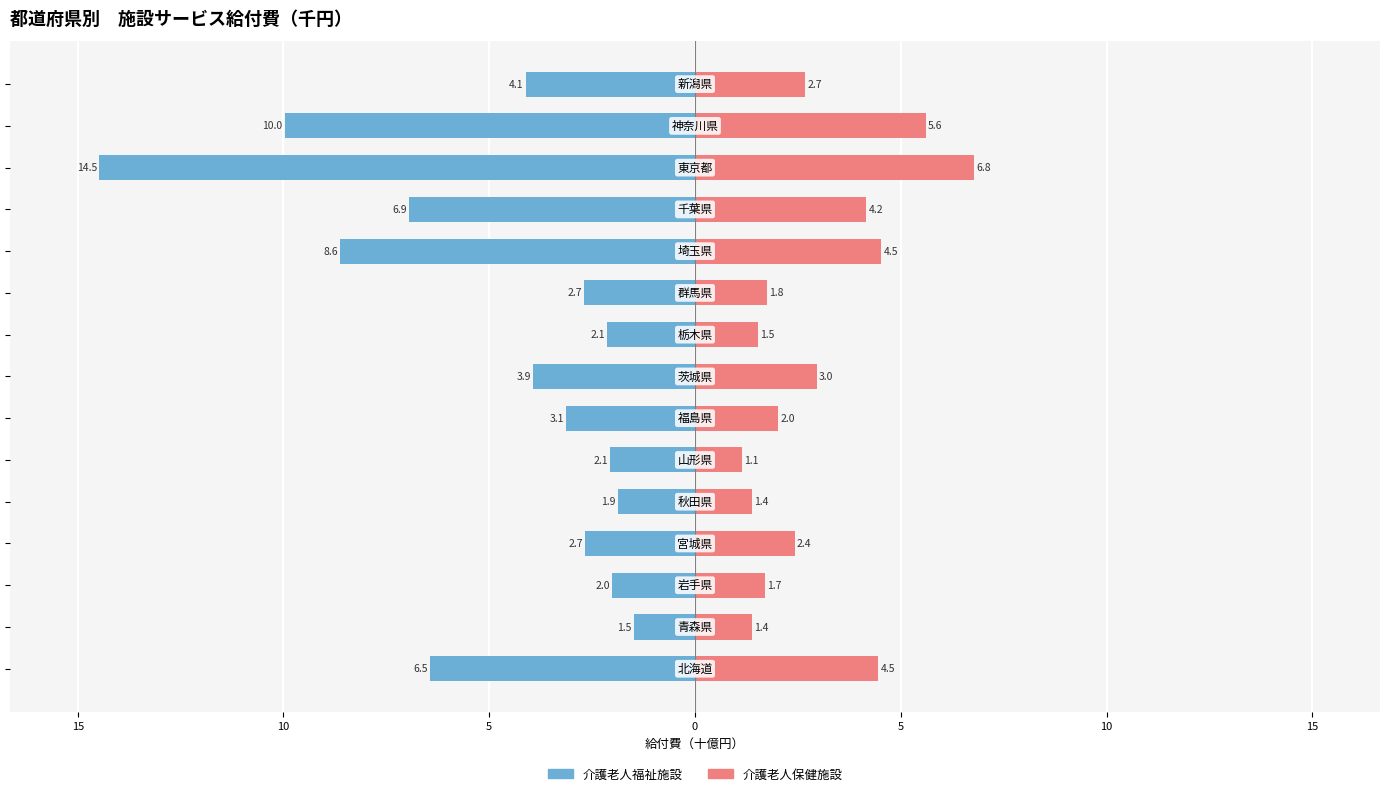

What is the sum of the 介護老人福祉施設 values at 10 and 11?

-15.6